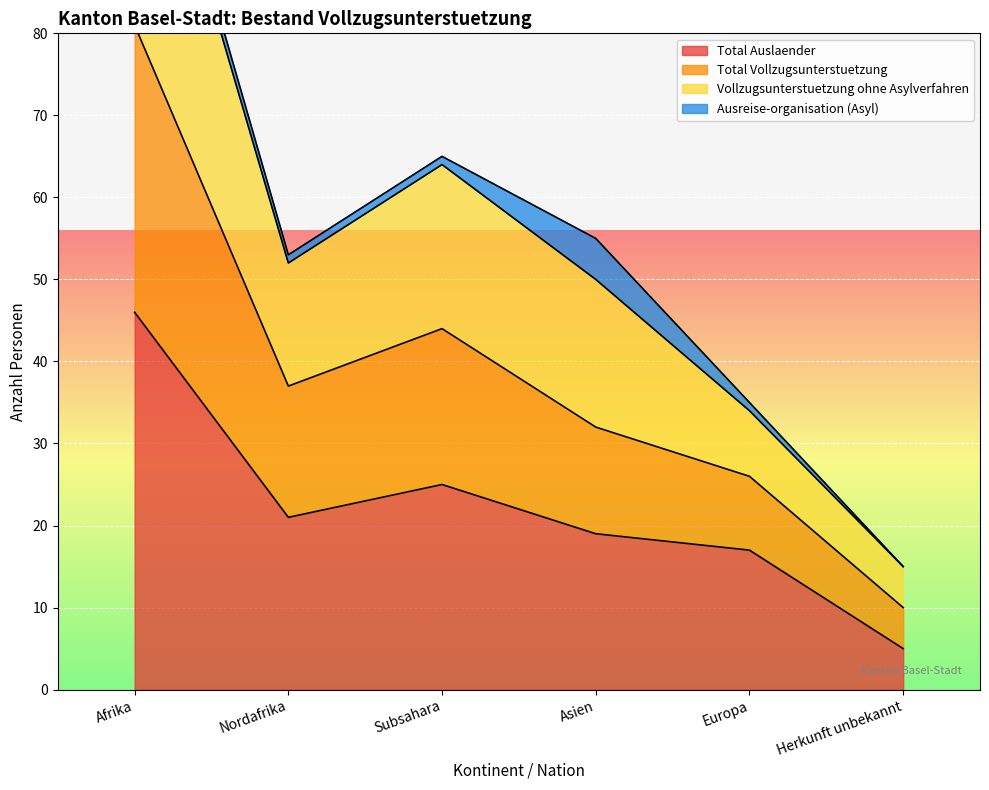

At which label does Total Auslaender reach its peak?

Afrika